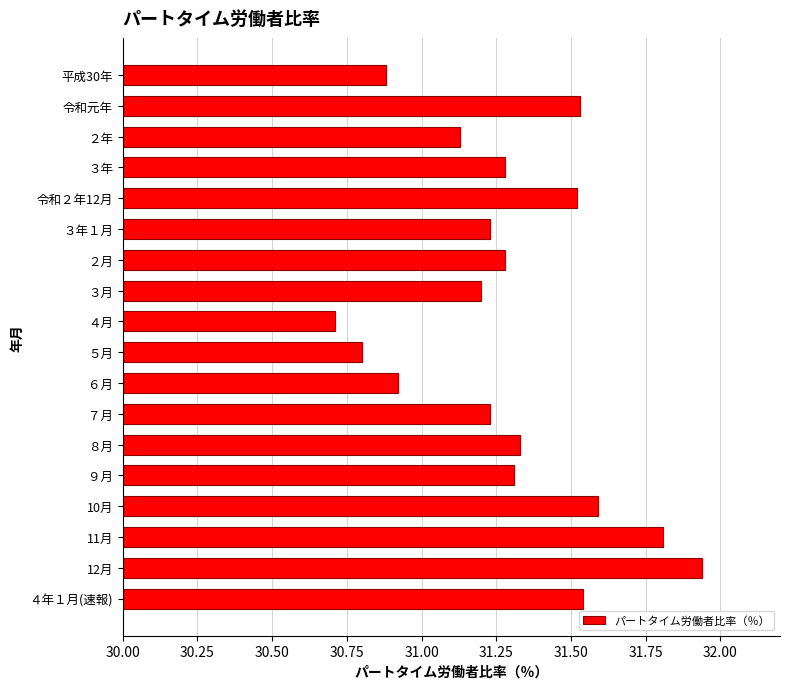

What is the label of the 17th bar from the bottom?

令和元年